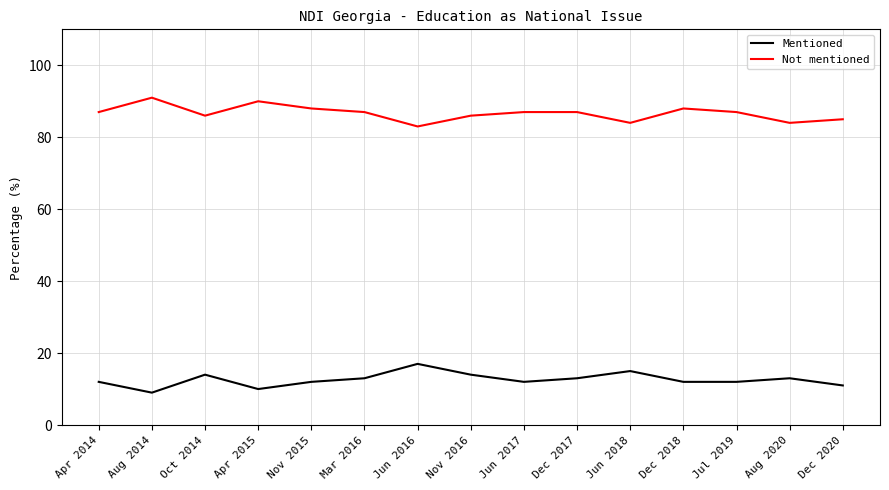

Does the chart display data point markers on the line(s)?

No